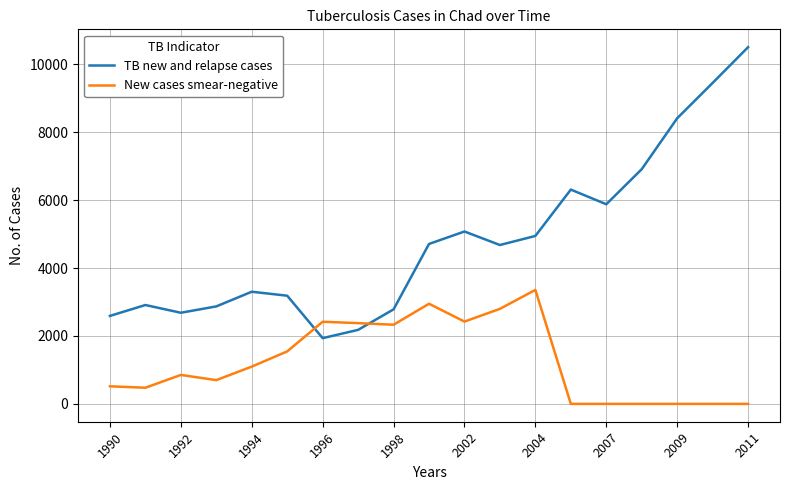

Is this an area chart (filled region under the line)?

No